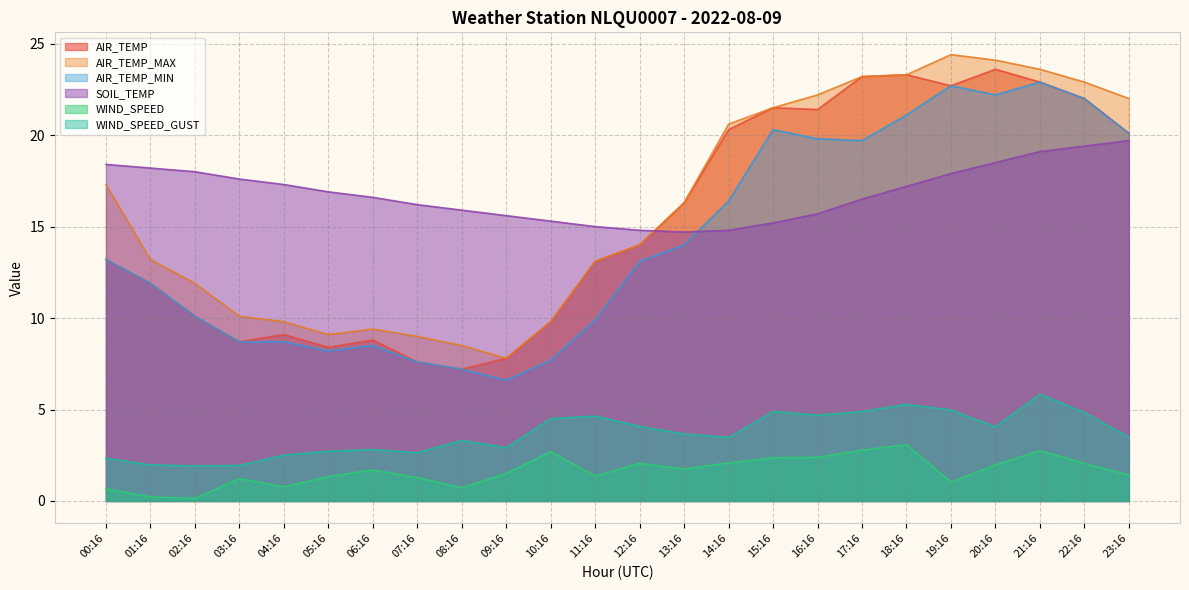

Does the chart display data point markers on the line(s)?

No